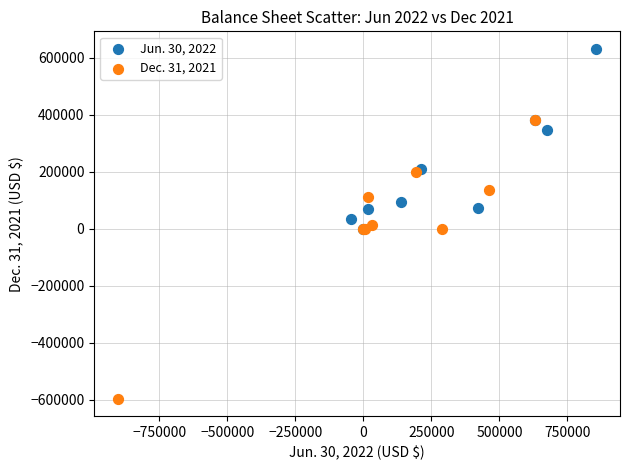

Which series contains the highest Y value?

Jun. 30, 2022